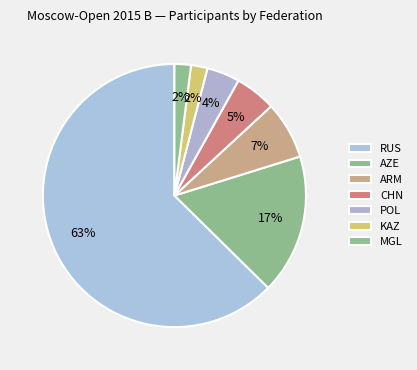

Is AZE the majority of the pie?

No